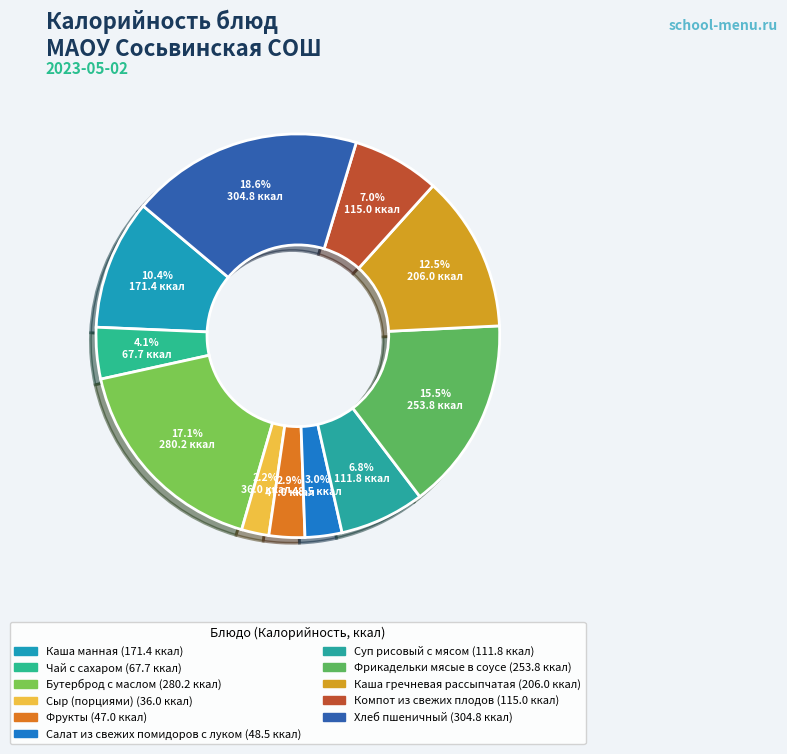

To the nearest percent, what is the combined percentage of Фрикадельки мясые в соусе and Каша манная?

26%